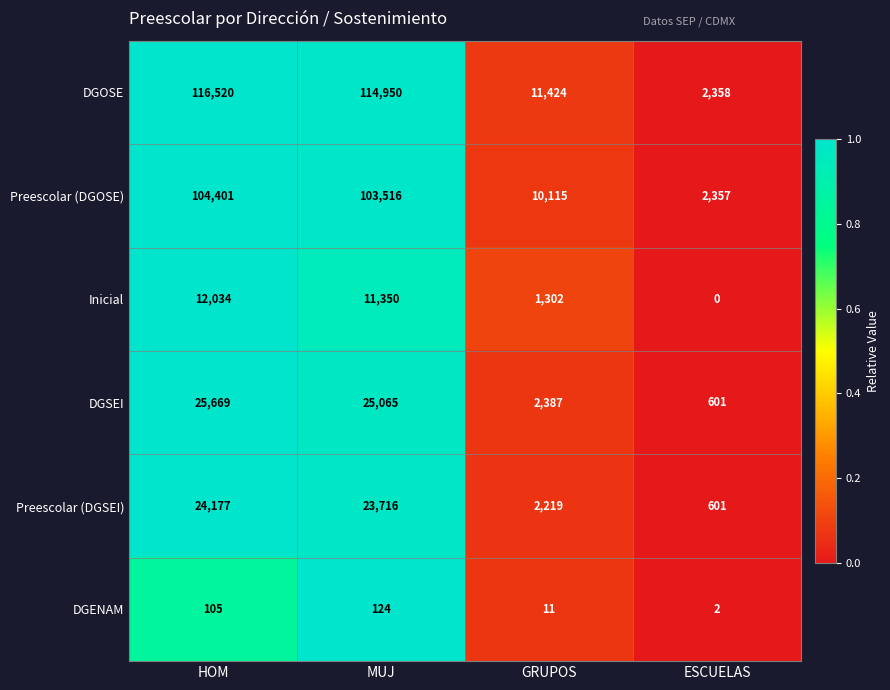

True or false: DGENAM has a value of 186 at MUJ.

False